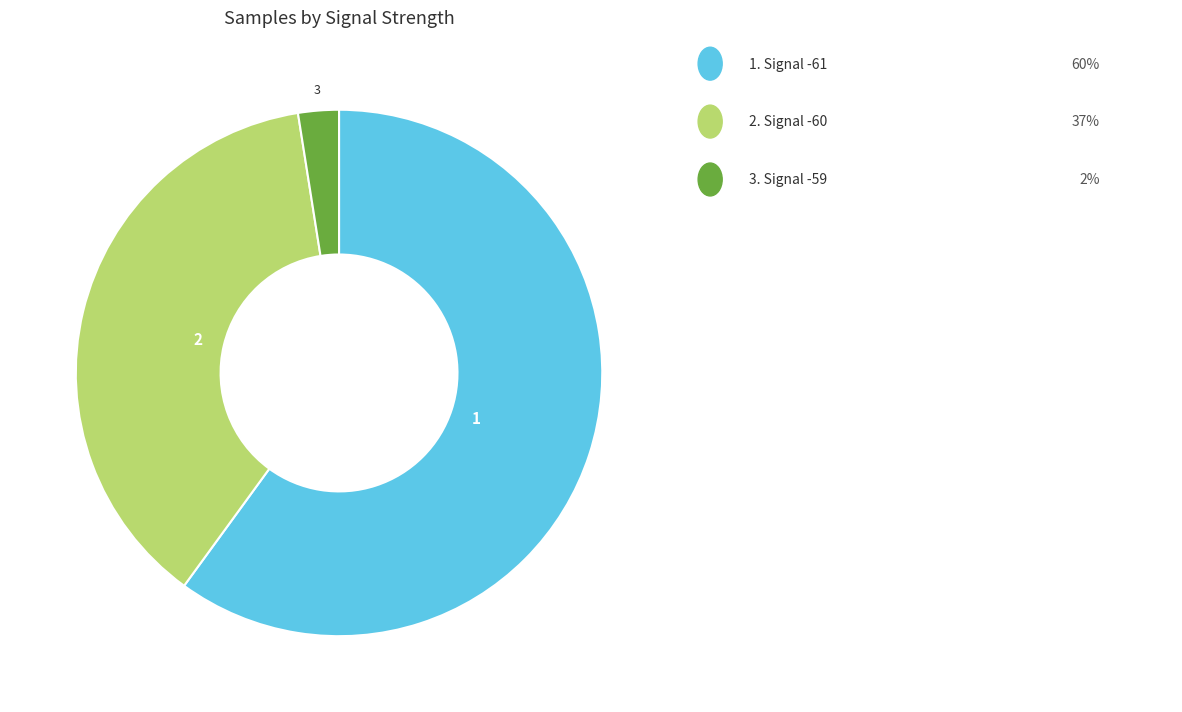

Is there any slice that represents more than half of the pie?

Yes